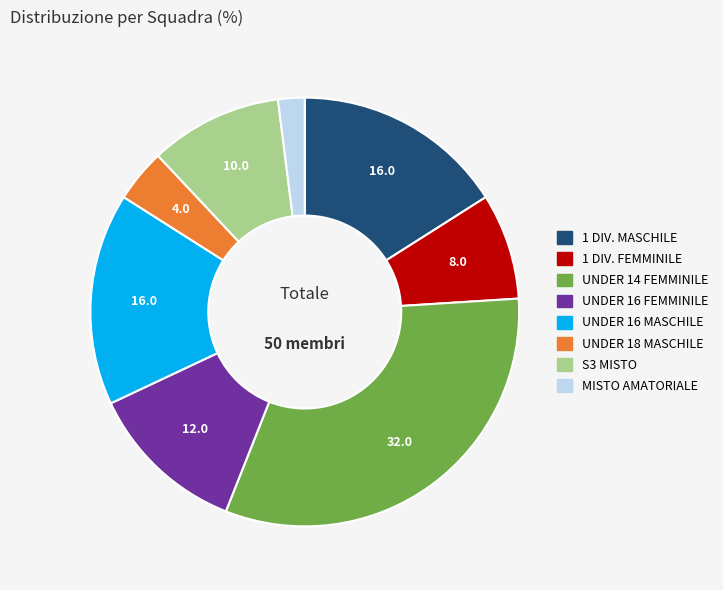

Does any single category account for the majority?

No